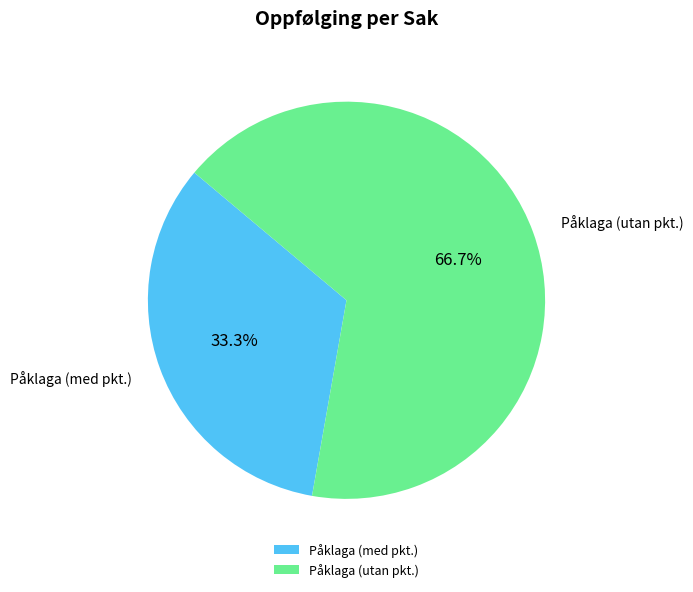

To the nearest percent, what is the difference between the largest and smallest slice percentages?

33%